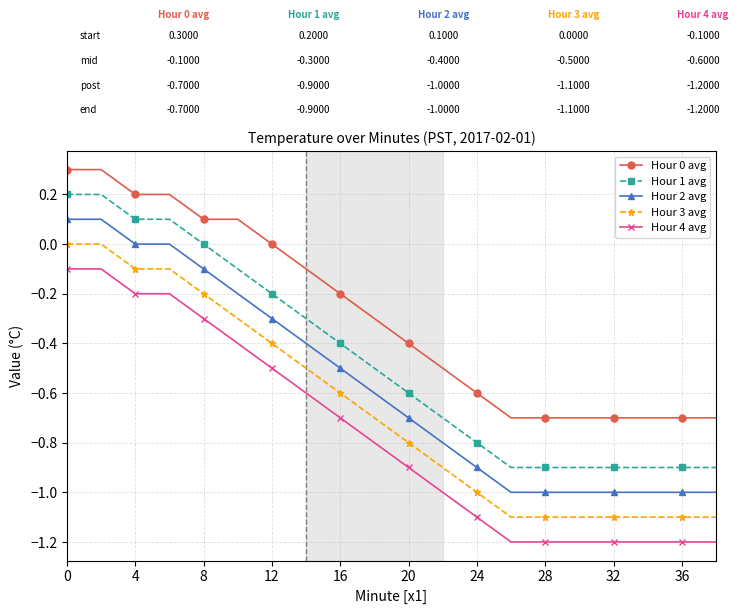

True or false: Hour 3 avg and Hour 1 avg intersect in this chart.

False